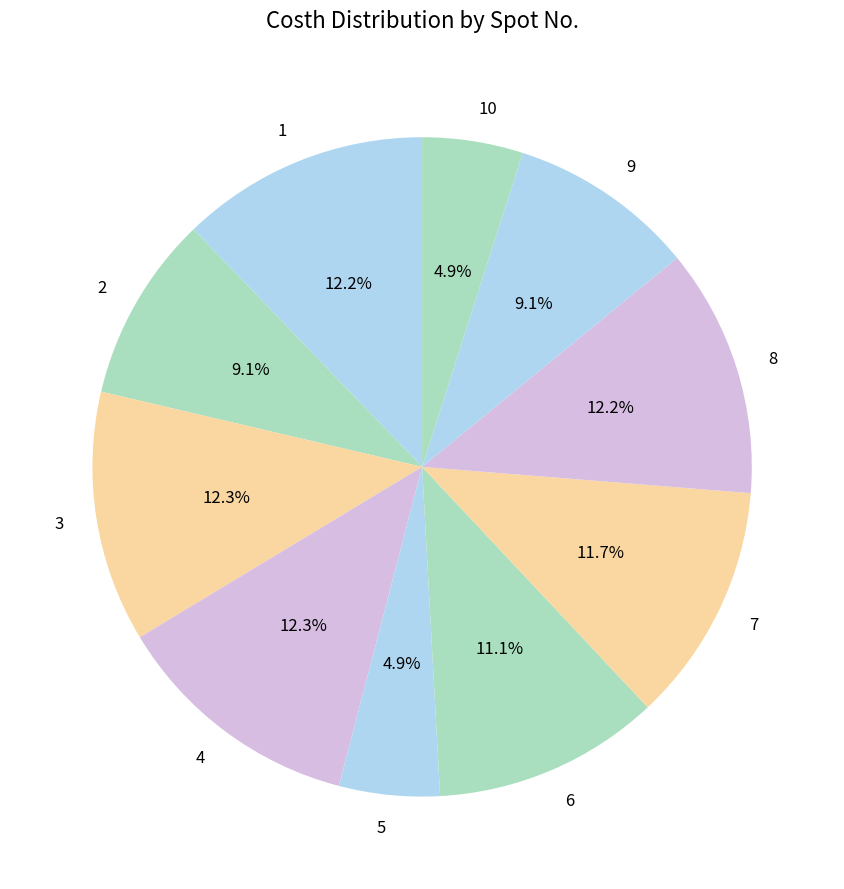

What percentage is NOT represented by 9?

90.9%